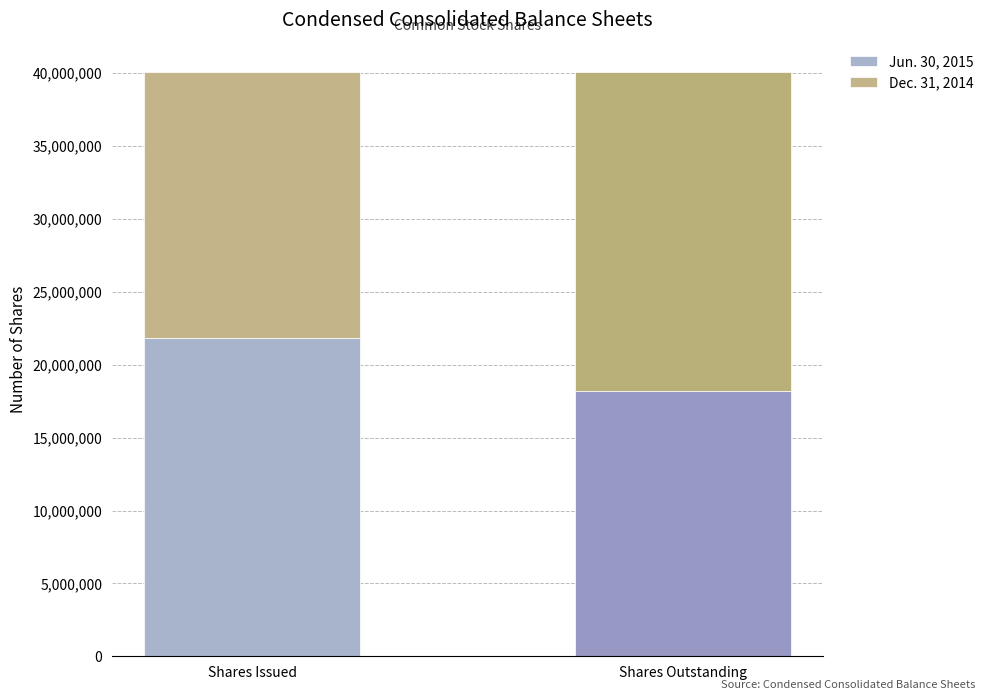

Does the chart contain any negative values?

No